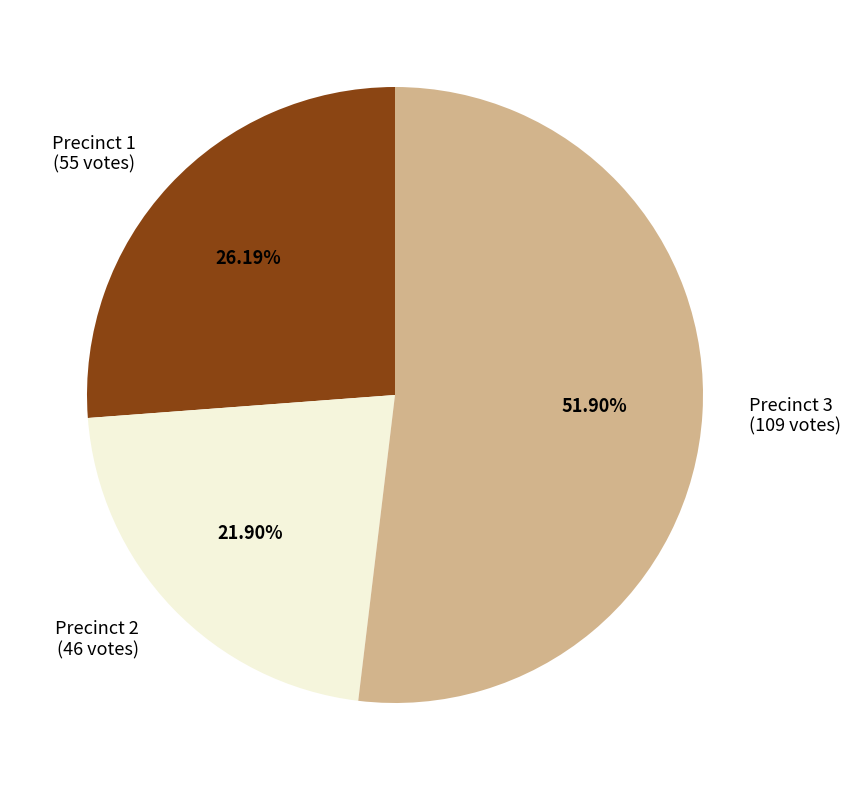

Approximately how many times larger is the value at Precinct 1 compared to Precinct 3?

0.5